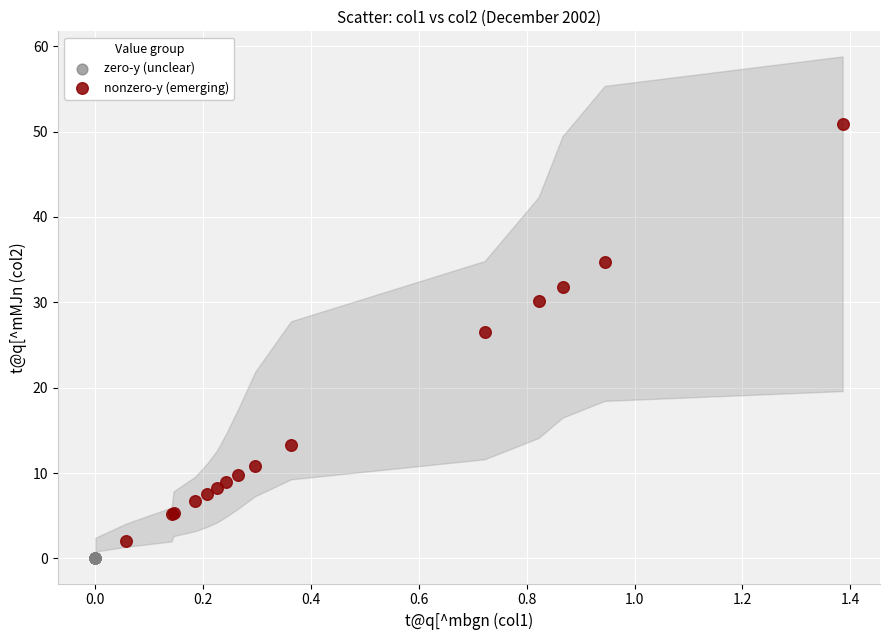

What are all the series names shown in the legend?

zero-y (unclear), nonzero-y (emerging)